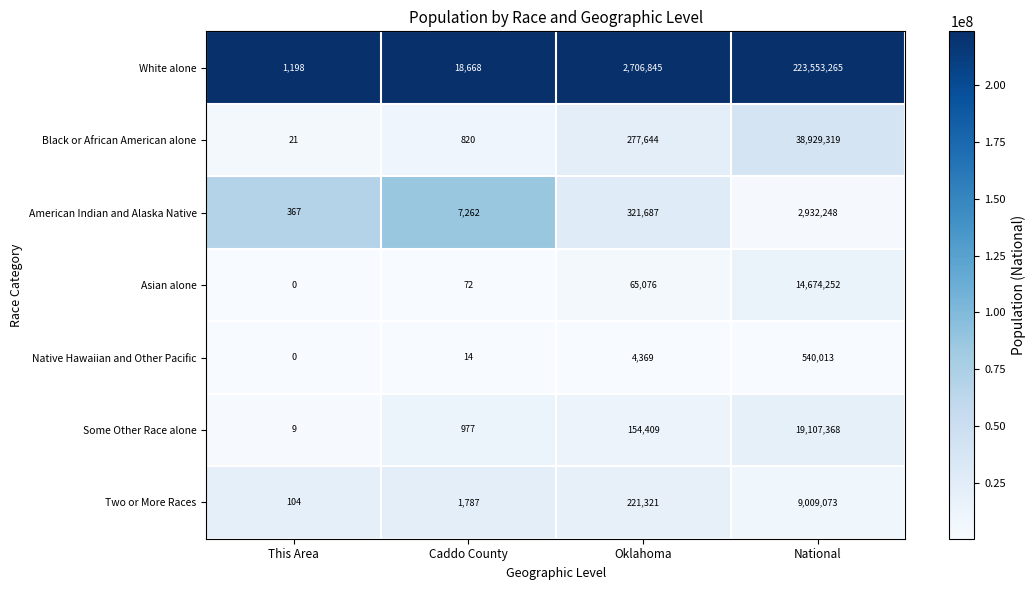

At National, list the series in order from largest to smallest.

White alone, Black or African American alone, Some Other Race alone, Asian alone, Two or More Races, American Indian and Alaska Native, Native Hawaiian and Other Pacific